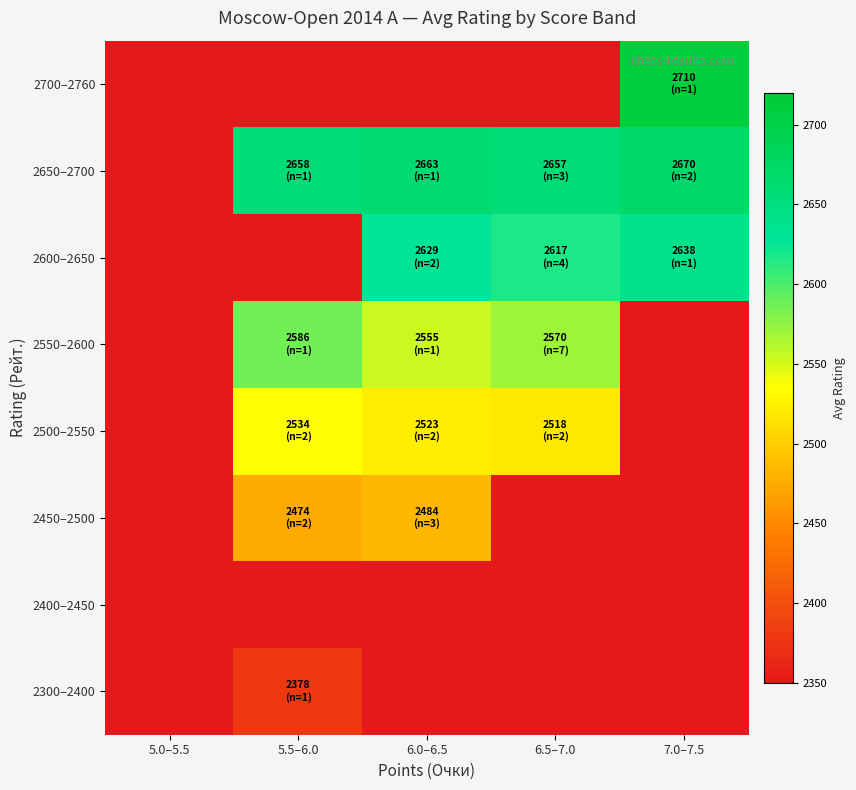

Which label corresponds to the largest value in the chart?

7.0–7.5